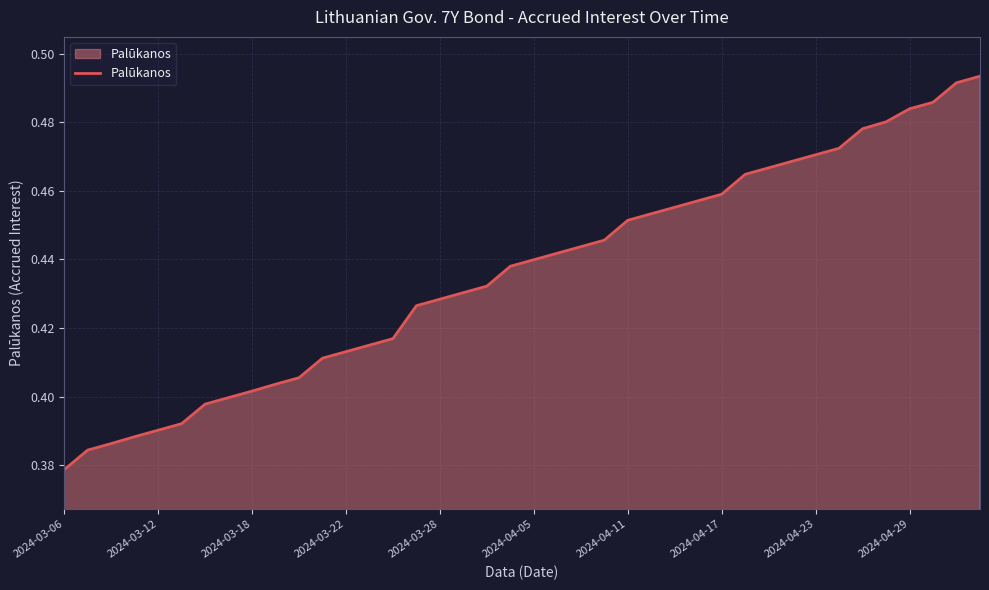

What is the sum of all values?

17.4